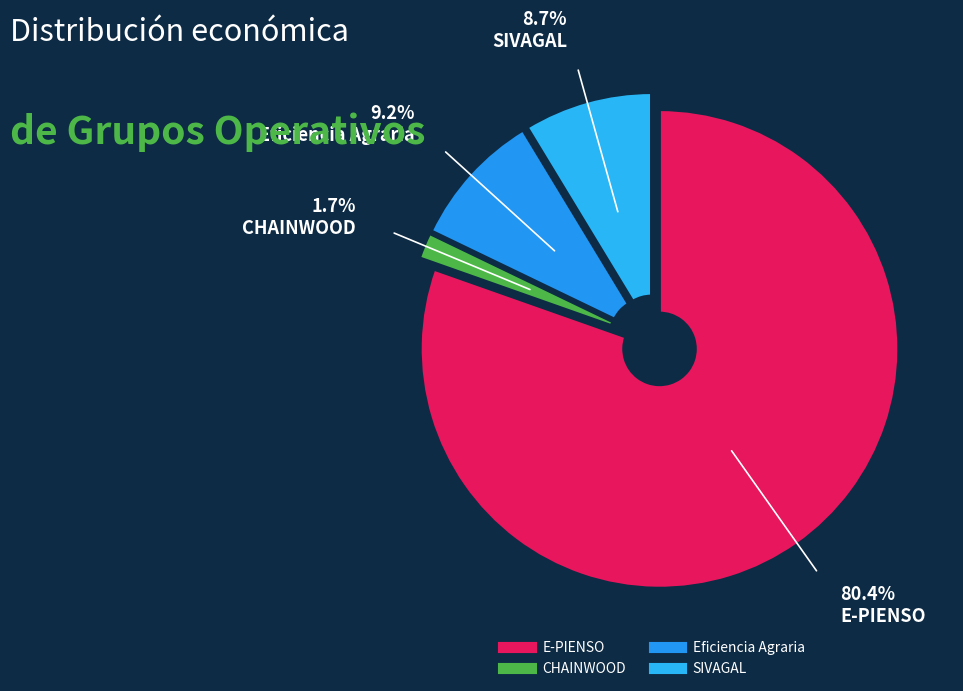

True or false: Eficiencia Agraria accounts for 1% of the total.

False